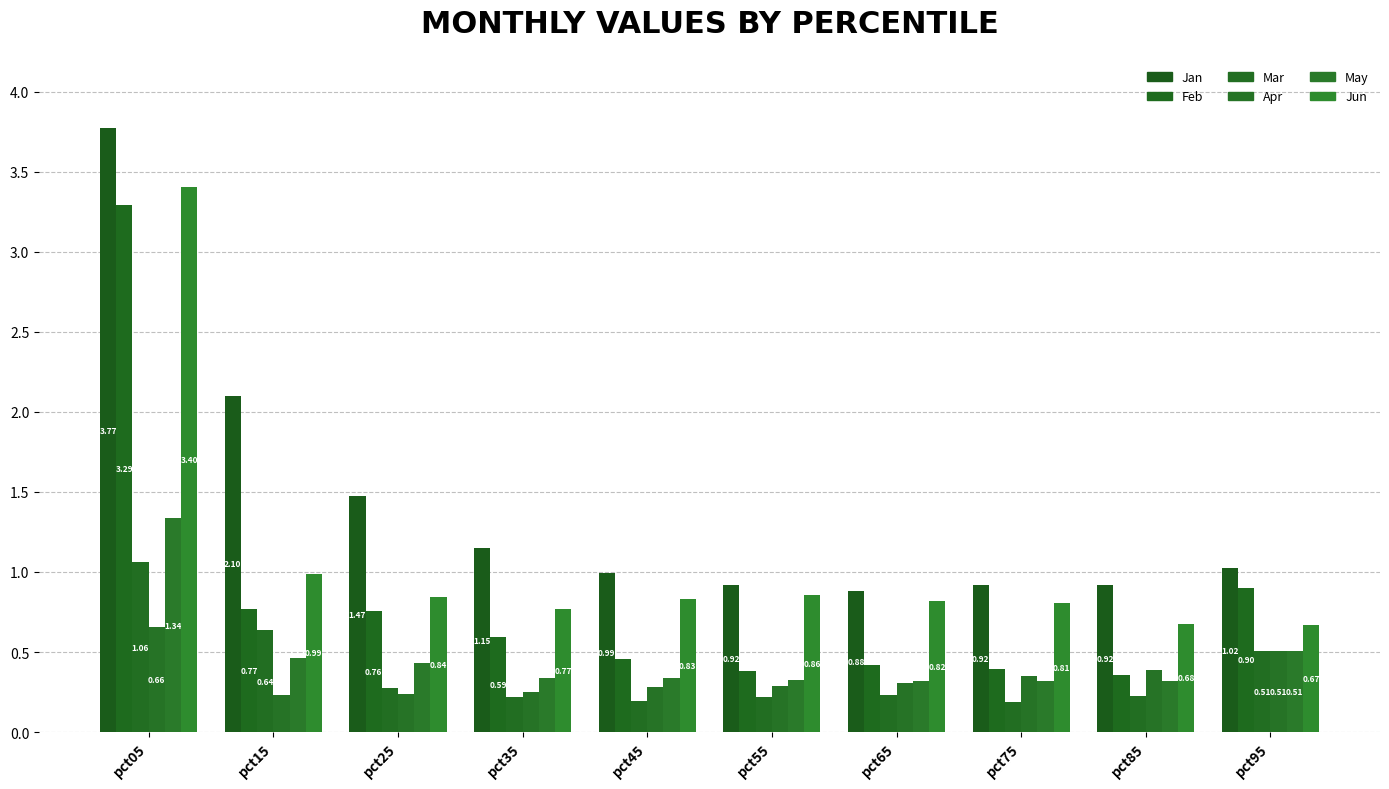

How many groups of bars are there?

10